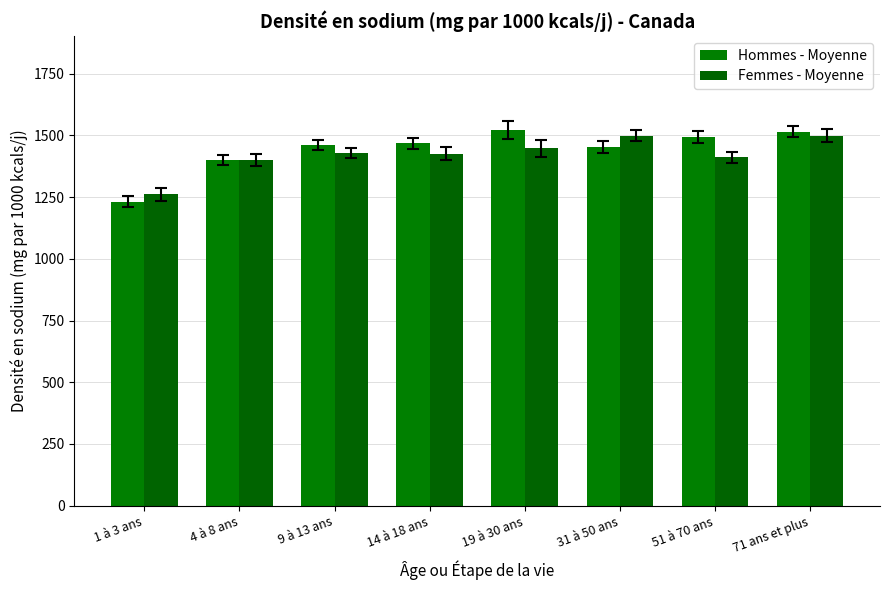

True or false: Hommes - Moyenne has a value of 957 at 71 ans et plus.

False